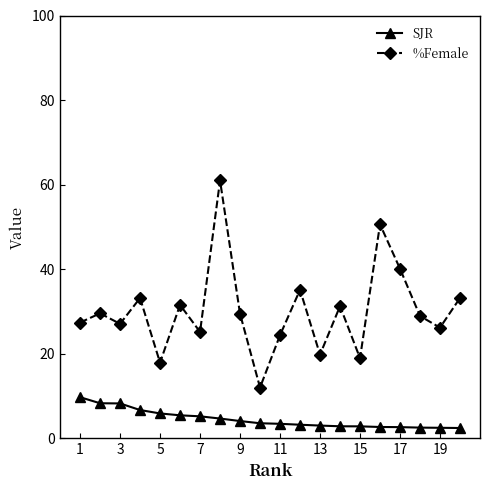

Which series has the widest spread of values?

%Female